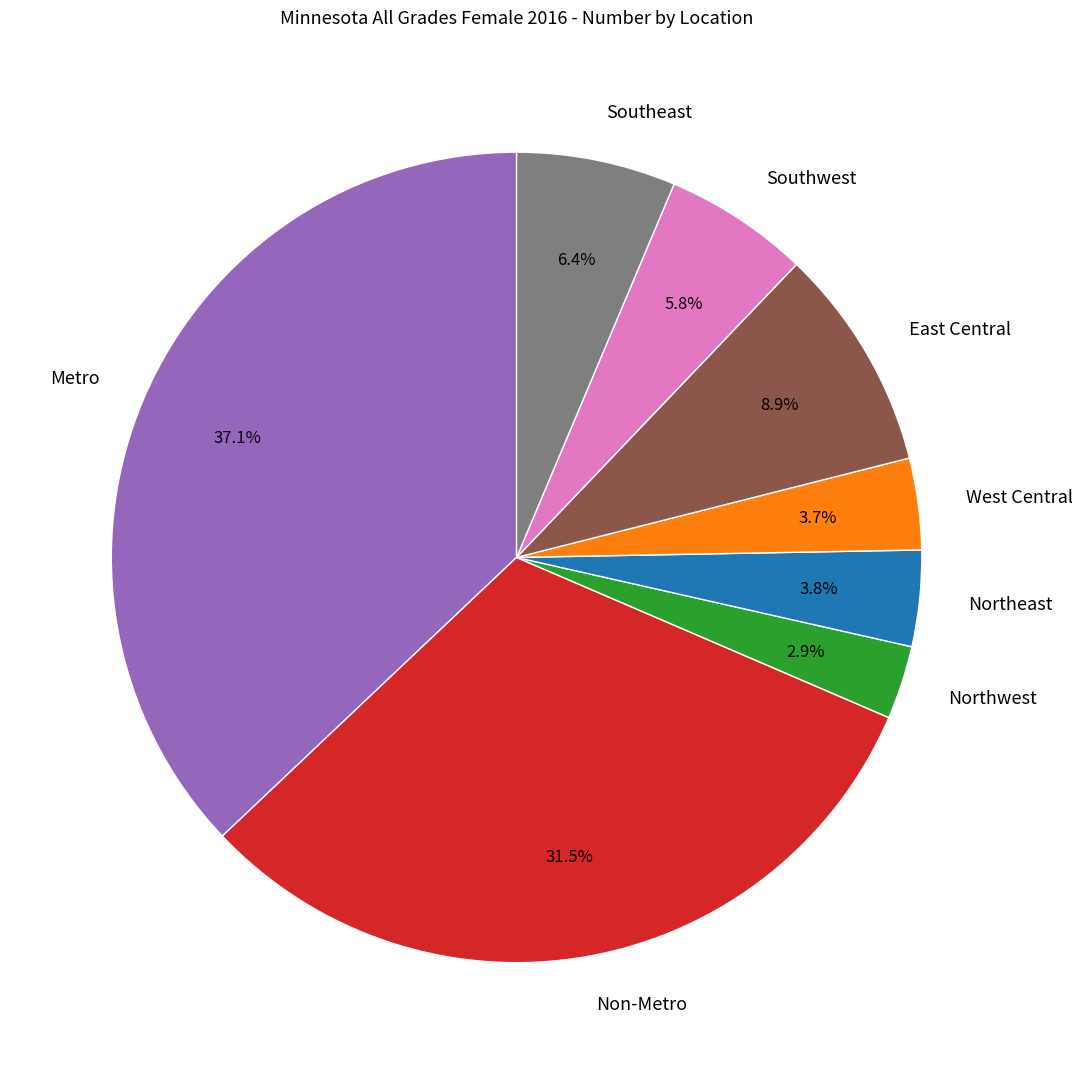

To the nearest percent, what is the difference between the largest and smallest slice percentages?

34%